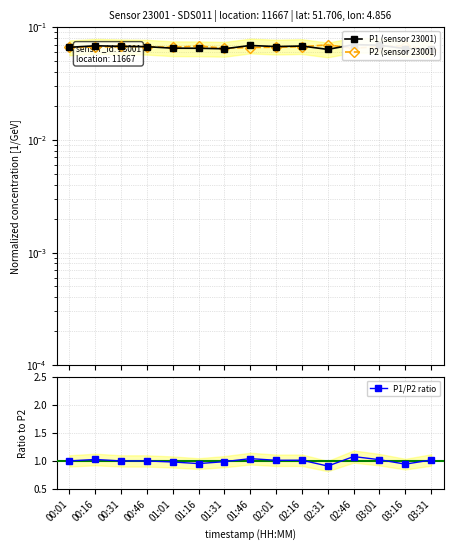

Reading left to right, transcribe all the data shown in this chart.

P1 (sensor 23001): 0.1	0.1	0.1	0.1	0.1	0.1	0.1	0.1	0.1	0.1	0.1	0.1	0.1	0.1	0.1
P2 (sensor 23001): 0.1	0.1	0.1	0.1	0.1	0.1	0.1	0.1	0.1	0.1	0.1	0.1	0.1	0.1	0.1
P1/P2 ratio: 1.0	1.0	1.0	1.0	1.0	1.0	1.0	1.0	1.0	1.0	0.9	1.1	1.0	0.9	1.0